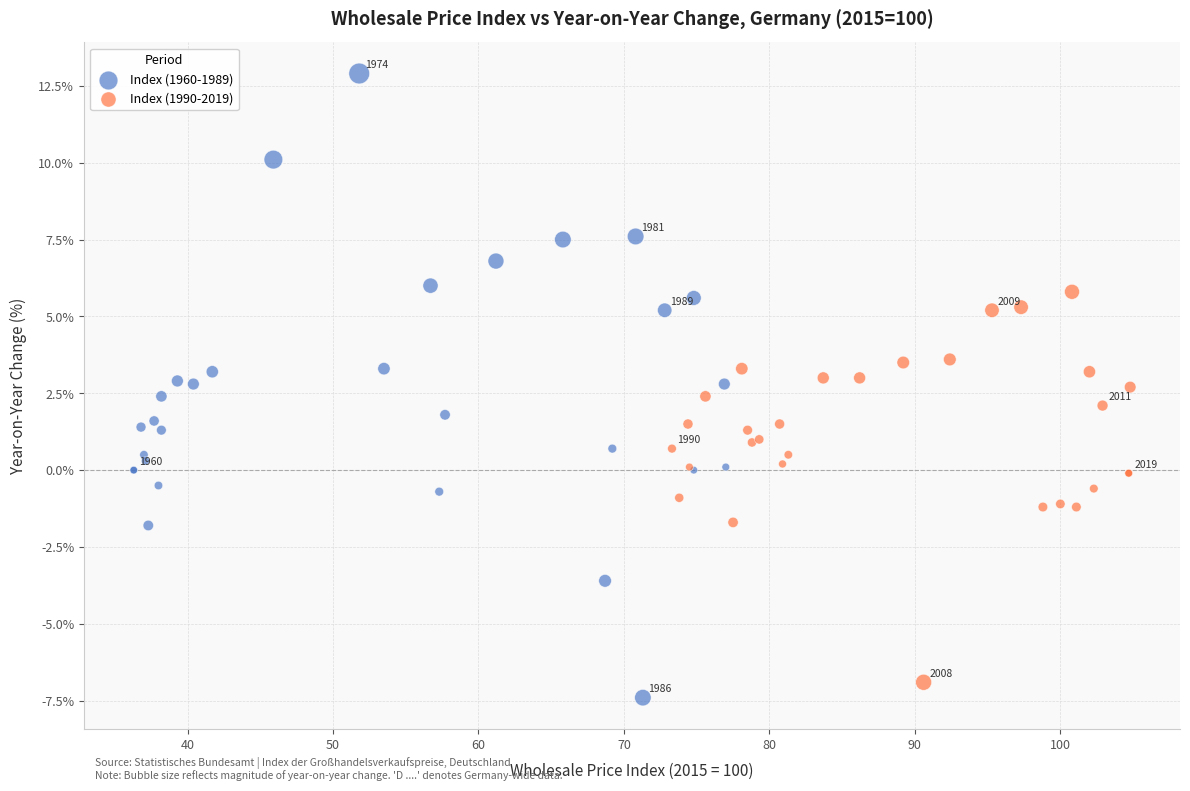

What are all the series names shown in the legend?

Index (1960-1989), Index (1990-2019)